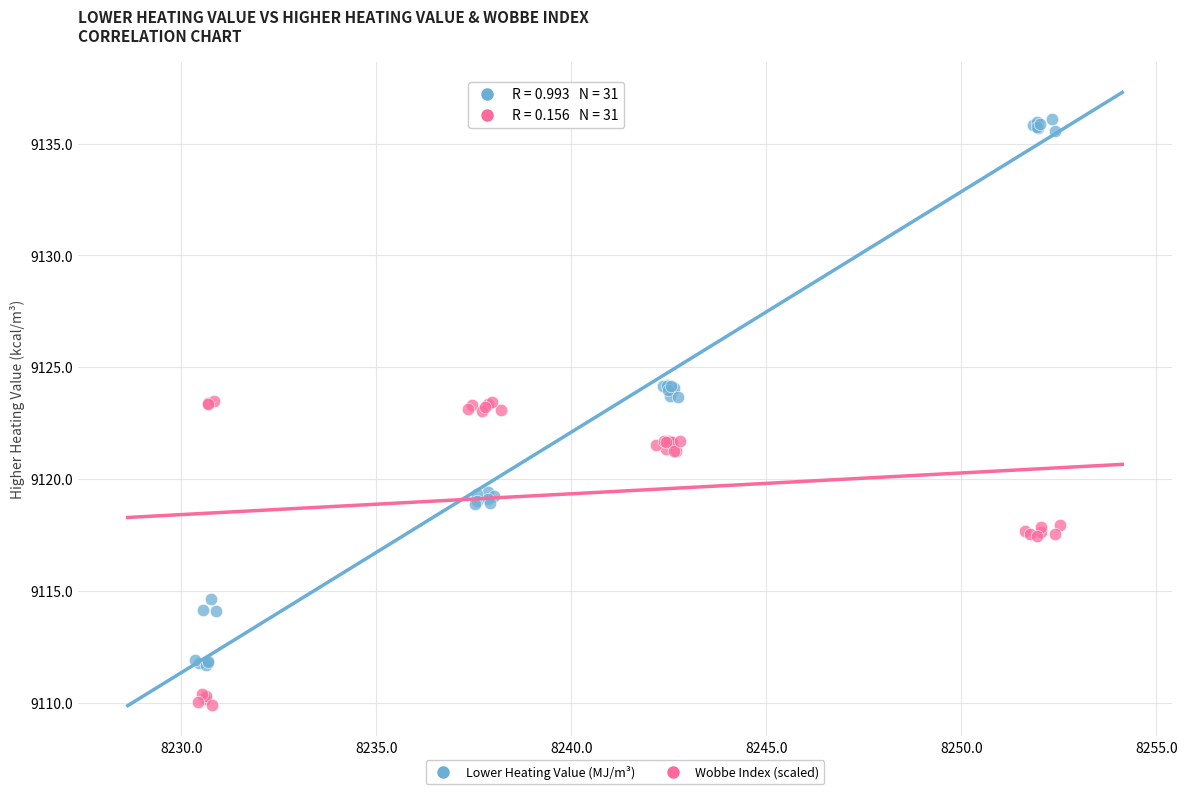

Which series has the largest Y range (max minus min)?

Lower Heating Value (MJ/m³)